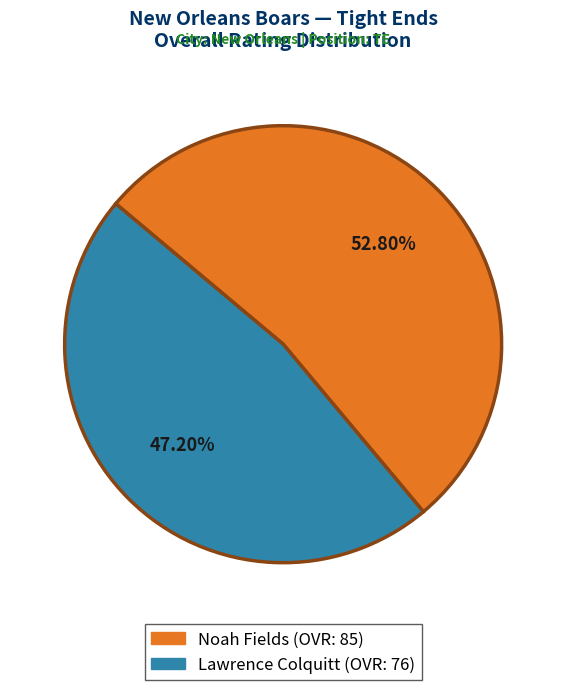

Count the number of slices in the pie.

2